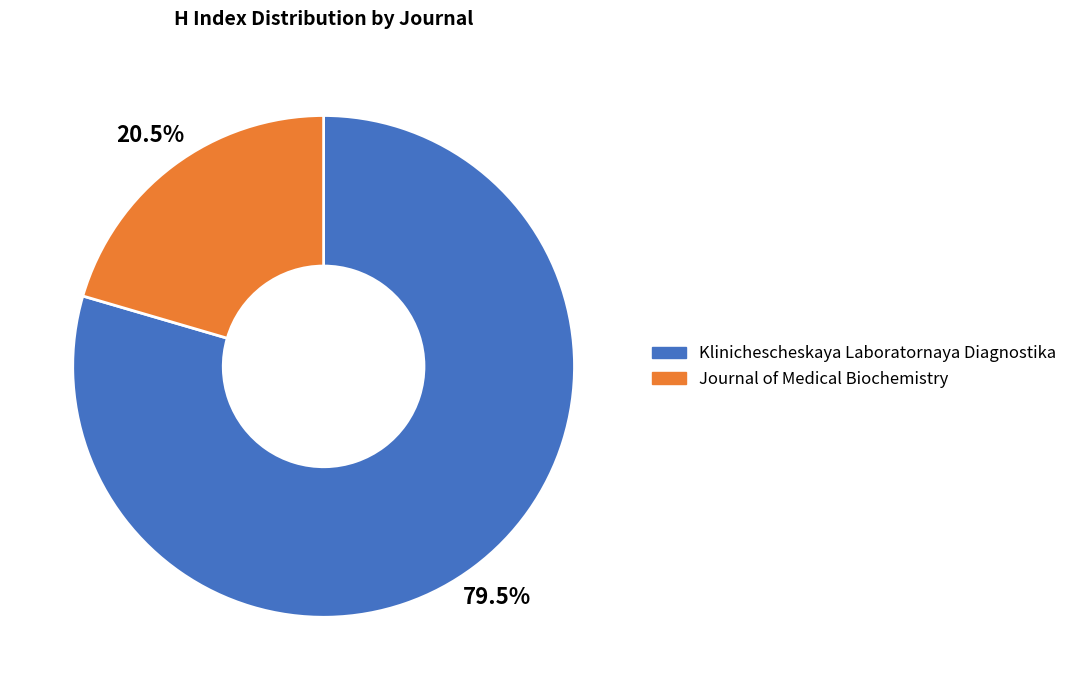

Is the sum of Journal of Medical Biochemistry and Klinichescheskaya Laboratornaya Diagnostika greater than half?

Yes